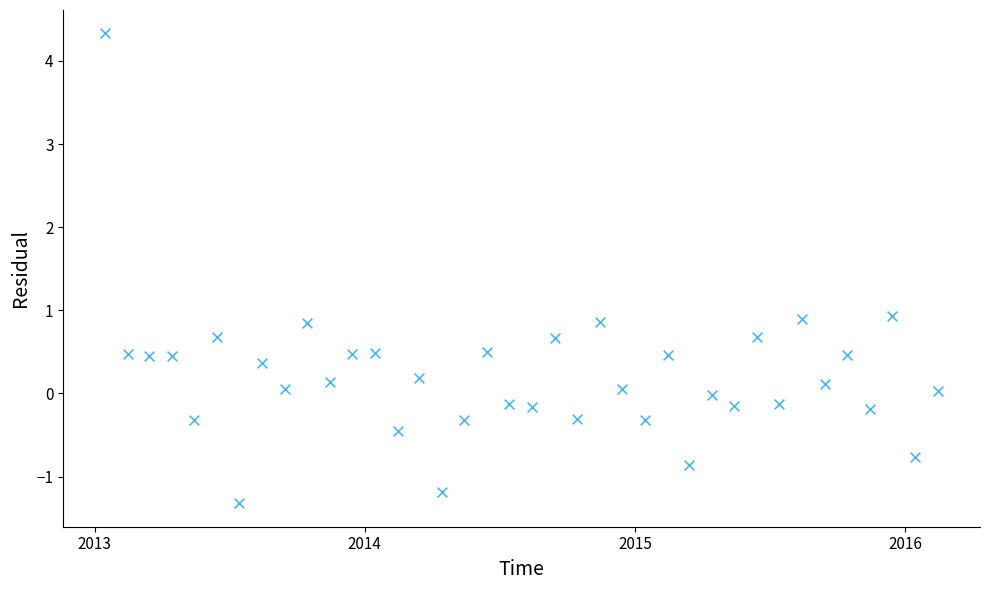

What is the range of X values (max minus min)?

1126.0